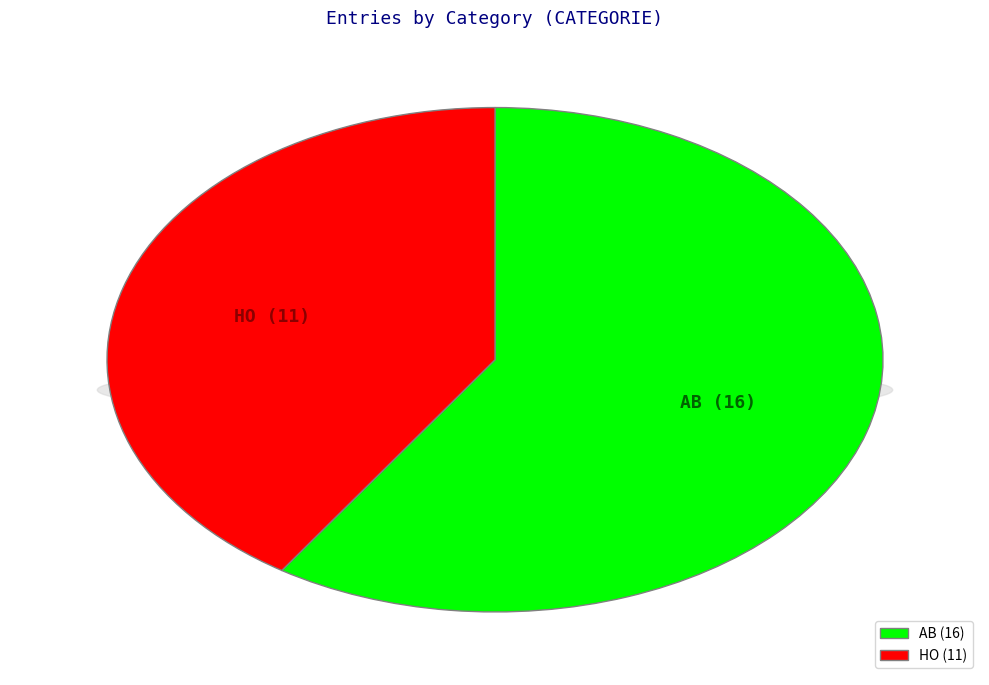

To the nearest percent, what is the average slice percentage?

50%